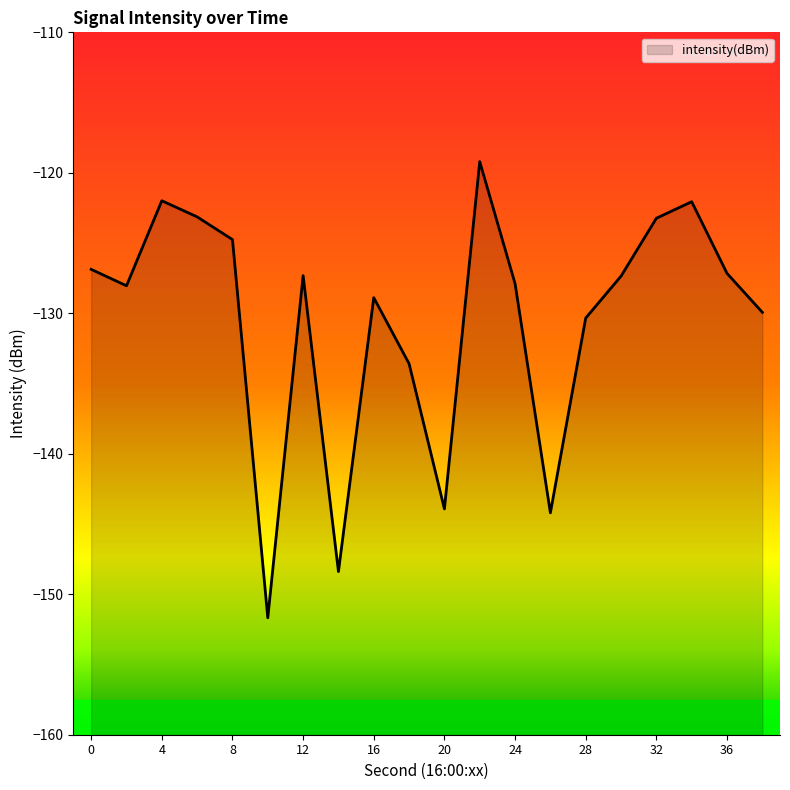

How many points are higher than both their immediate neighbors (excluding endpoints)?

5